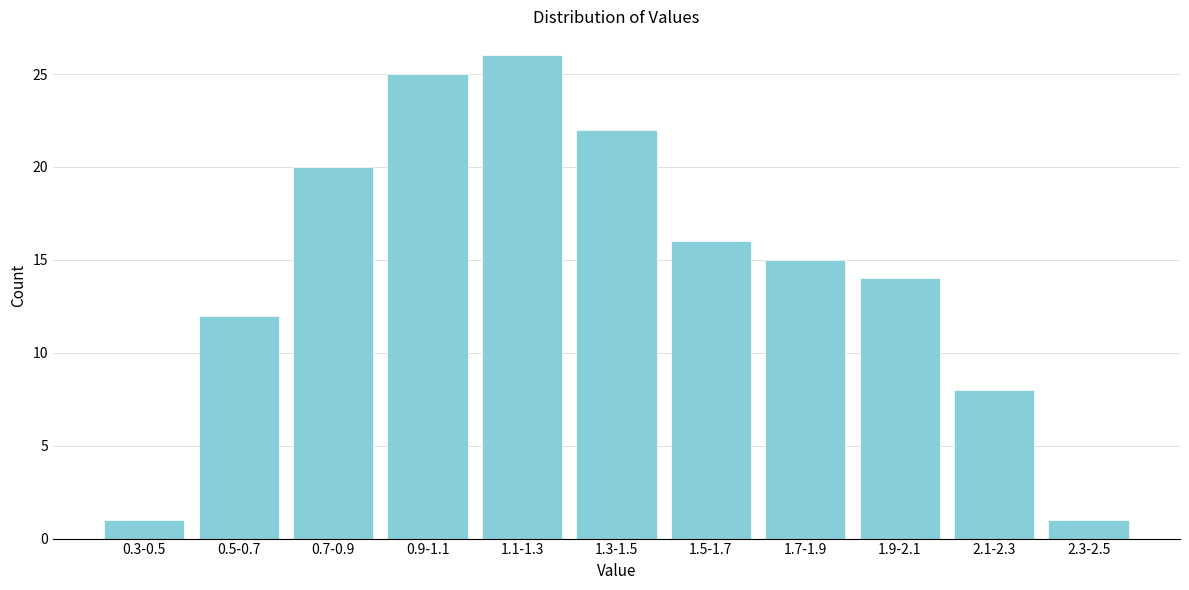

Reading left to right, what are all the values shown in this chart?

0.3-0.5=1	0.5-0.7=12	0.7-0.9=20	0.9-1.1=25	1.1-1.3=26	1.3-1.5=22	1.5-1.7=16	1.7-1.9=15	1.9-2.1=14	2.1-2.3=8	2.3-2.5=1